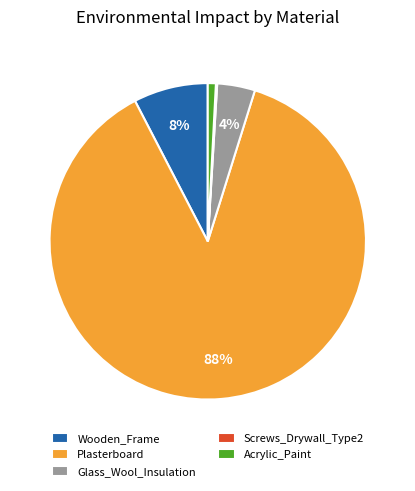

Does any single category account for the majority?

Yes